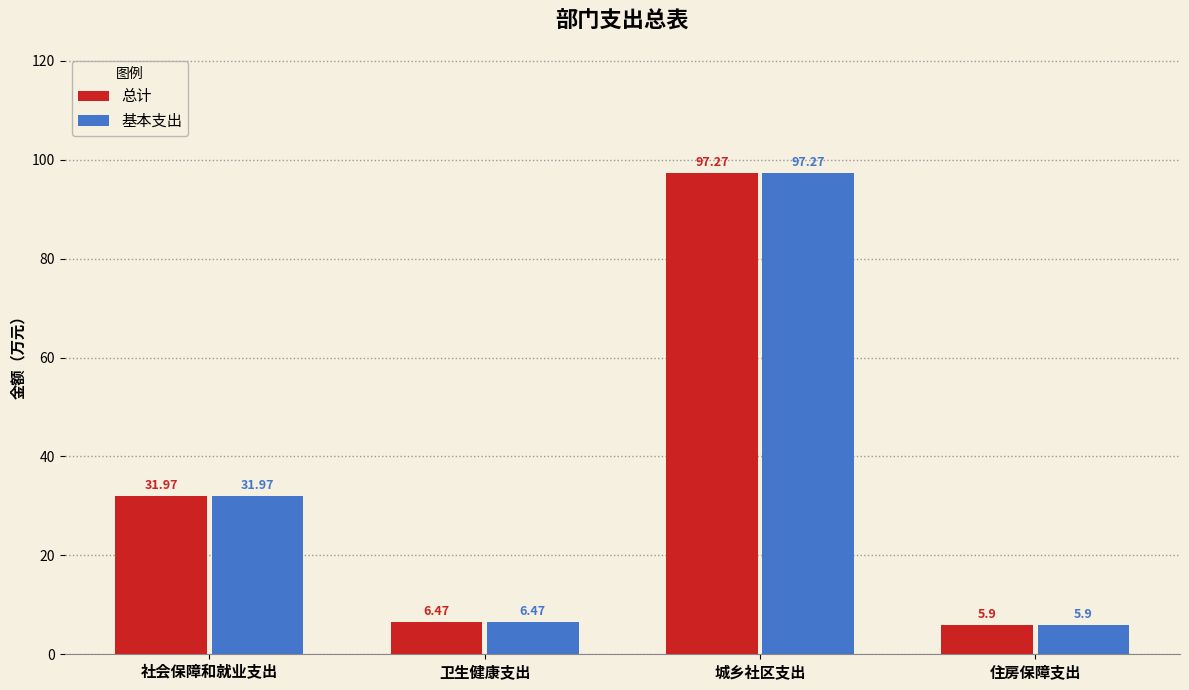

At which category does the chart reach its peak across all series?

城乡社区支出